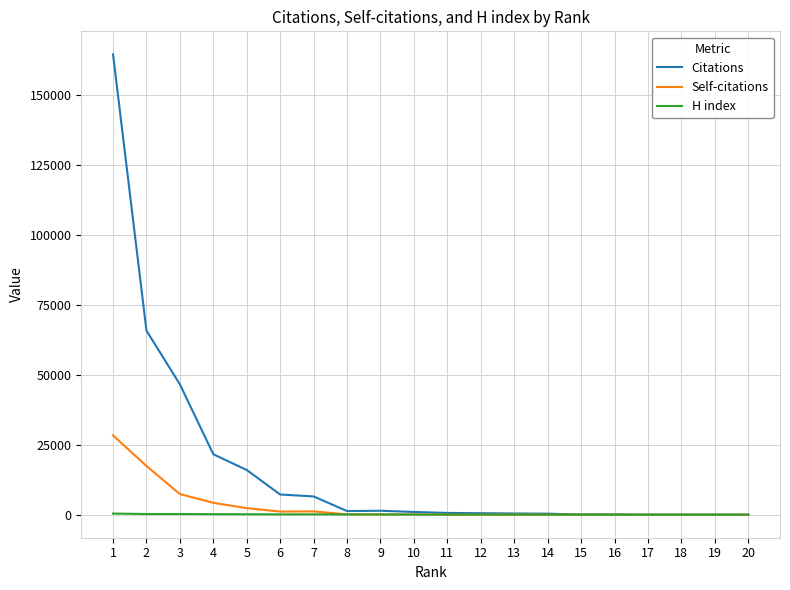

How many lines are shown in the chart?

3